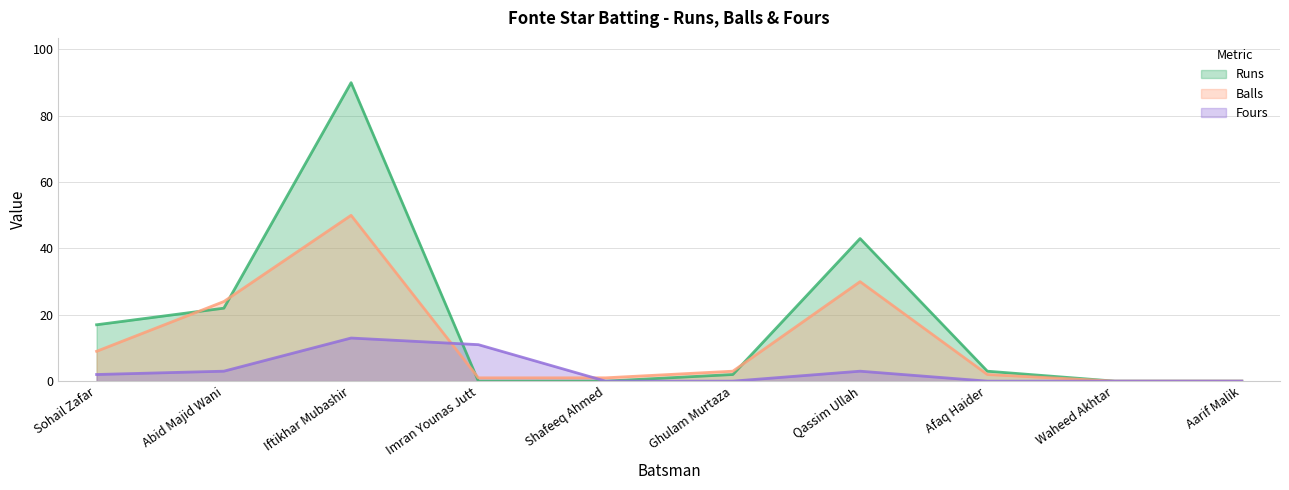

What is the label of the 7th point from the right?

Imran Younas Jutt